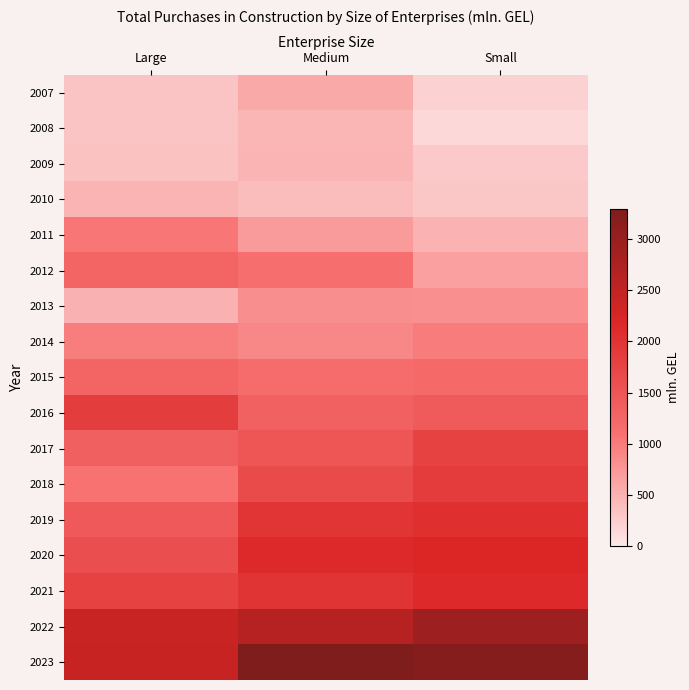

Reading right to left, what are all the values shown in this chart?

2007: Small=218.8	Medium=584.7	Large=326.7
2008: Small=152.1	Medium=467.6	Large=332.4
2009: Small=284.7	Medium=484.3	Large=354.5
2010: Small=310.8	Medium=407.8	Large=483.2
2011: Small=494.5	Medium=708.5	Large=1043.7
2012: Small=662.6	Medium=1143.1	Large=1267.3
2013: Small=821.6	Medium=827.2	Large=514.1
2014: Small=1002.3	Medium=895.7	Large=990.9
2015: Small=1208.2	Medium=1181.6	Large=1266.6
2016: Small=1430.0	Medium=1328.9	Large=1851.1
2017: Small=1788.7	Medium=1483.8	Large=1346.0
2018: Small=1875.8	Medium=1664.8	Large=1091.1
2019: Small=2053.2	Medium=1994.9	Large=1442.6
2020: Small=2176.6	Medium=2137.5	Large=1608.3
2021: Small=2142.1	Medium=2004.9	Large=1788.2
2022: Small=2929.2	Medium=2635.4	Large=2426.7
2023: Small=3212.4	Medium=3295.3	Large=2445.5